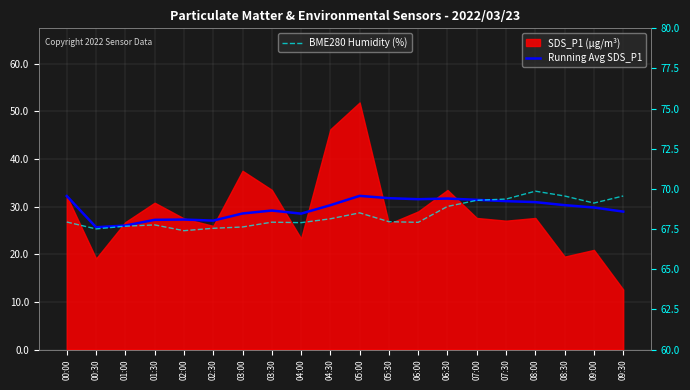

At which category does Running Avg SDS_P1 reach its first local valley?

00:30